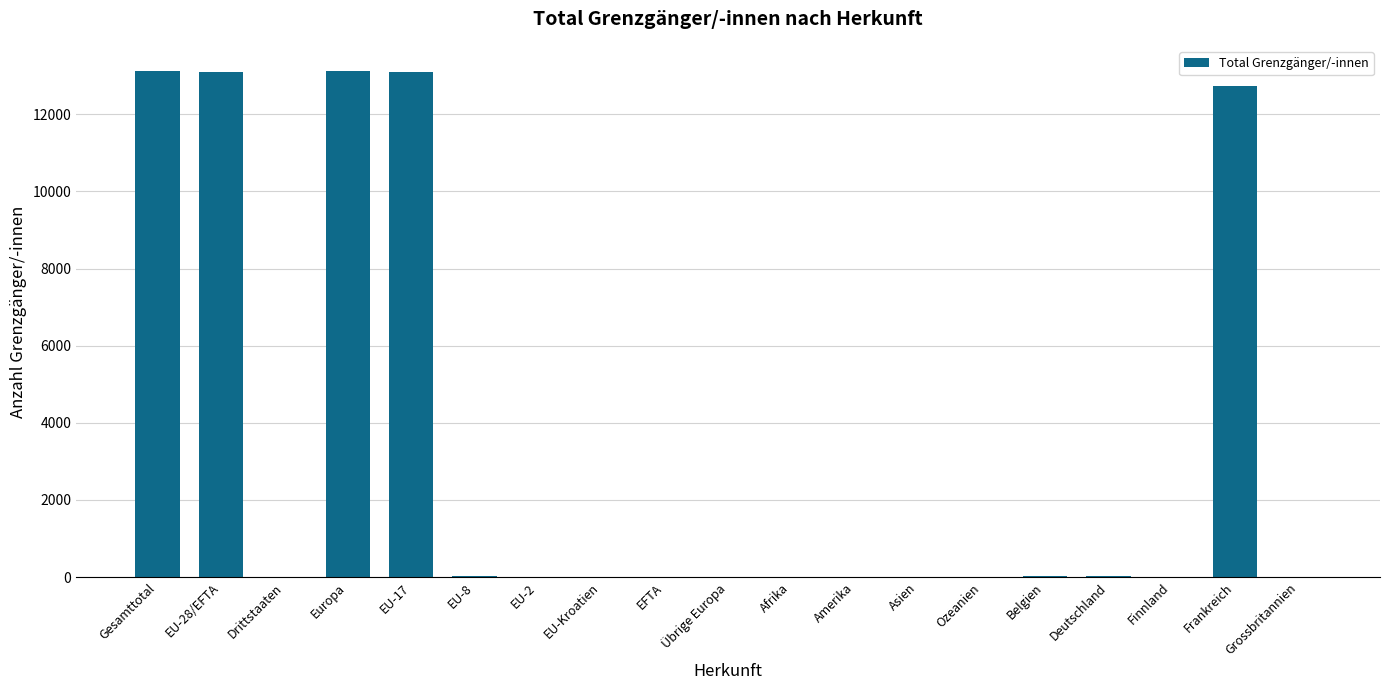

The value at EU-Kroatien is 6024. True or false?

False